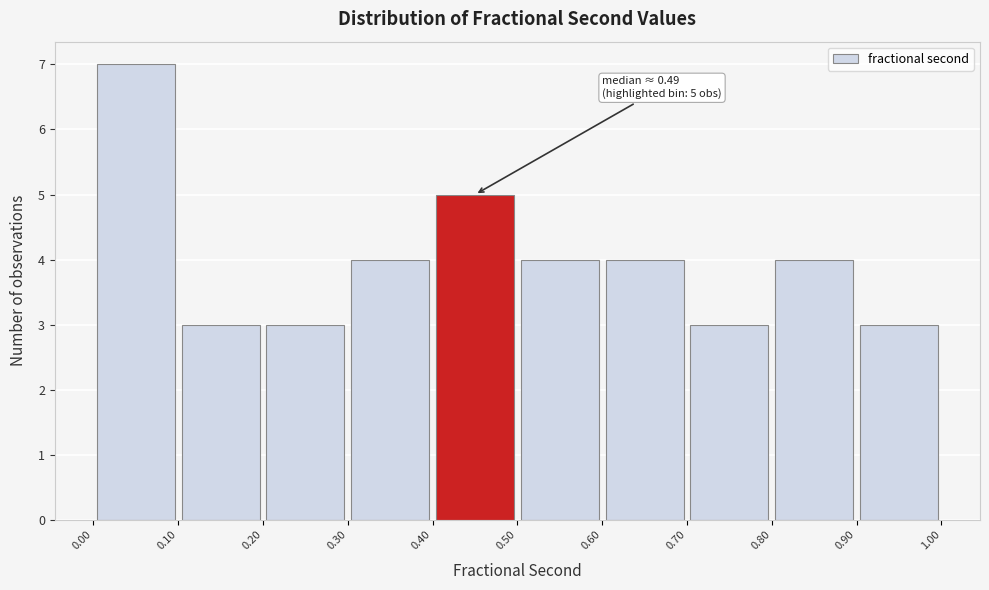

Over which range of the x-axis is the bar tallest?

0.00 to 0.10